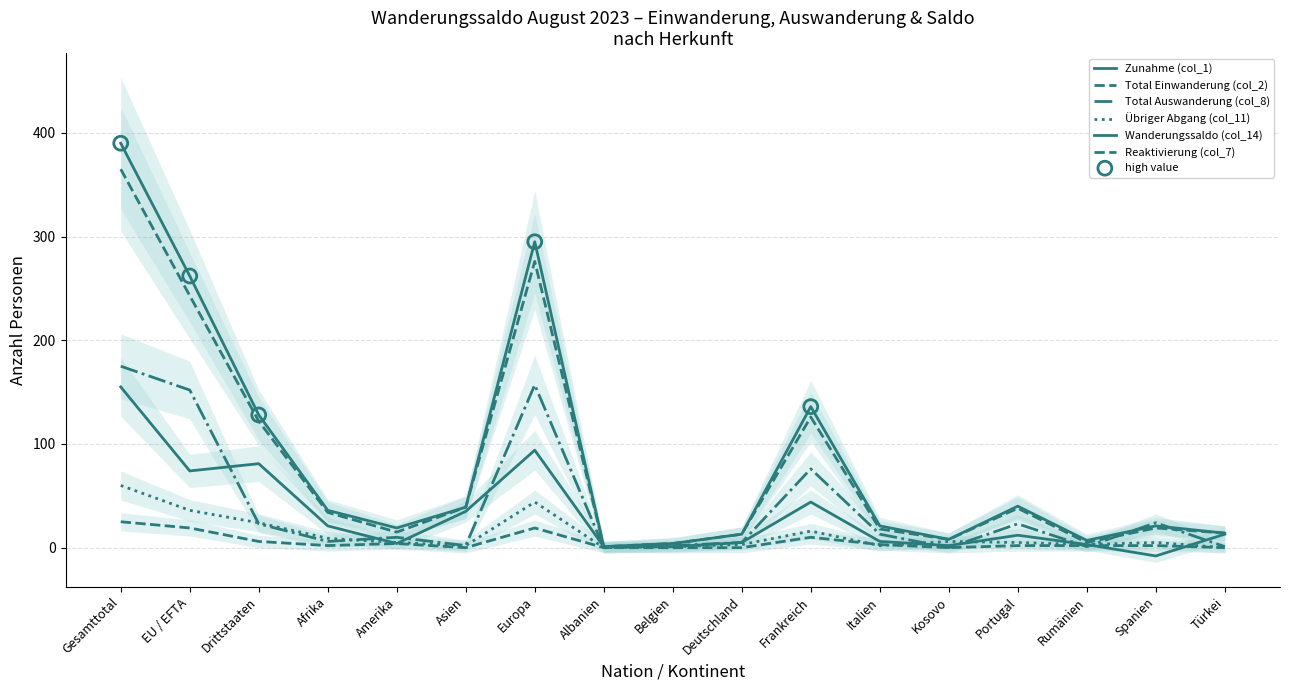

Is the value of Zunahme (col_1) at Asien greater than the value of Wanderungssaldo (col_14) at Belgien?

Yes